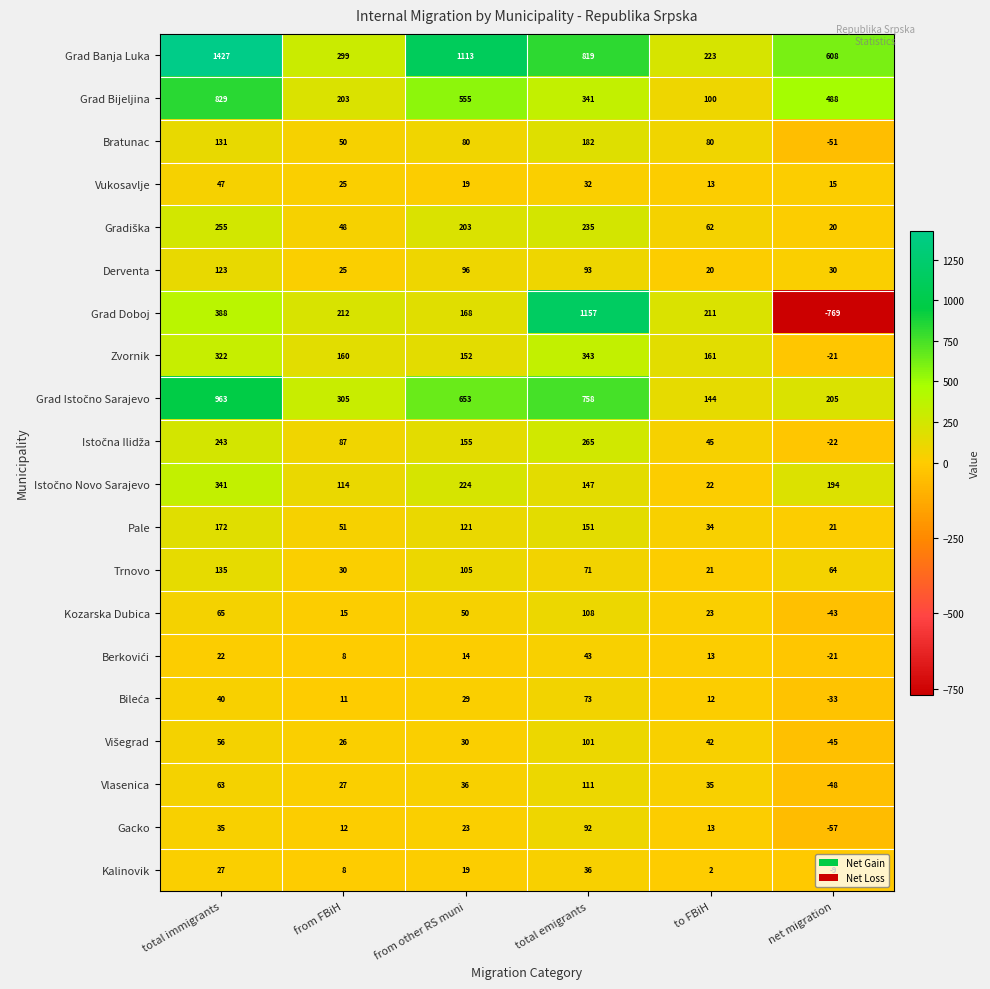

Which series has the largest total across all categories?

Grad Banja Luka